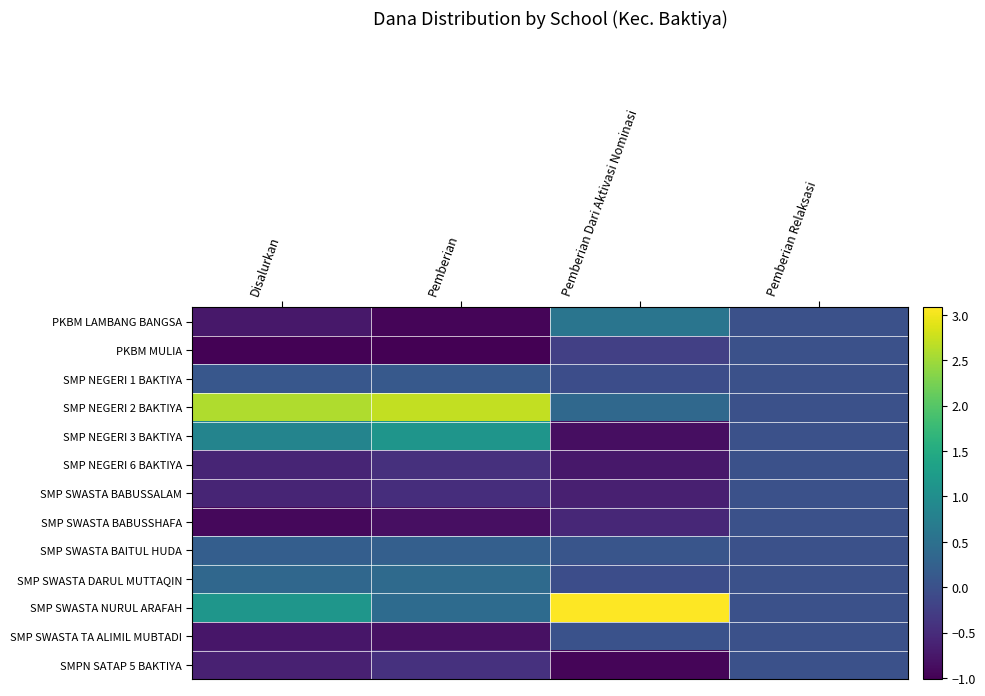

Which series has the widest spread of values?

SMP SWASTA NURUL ARAFAH